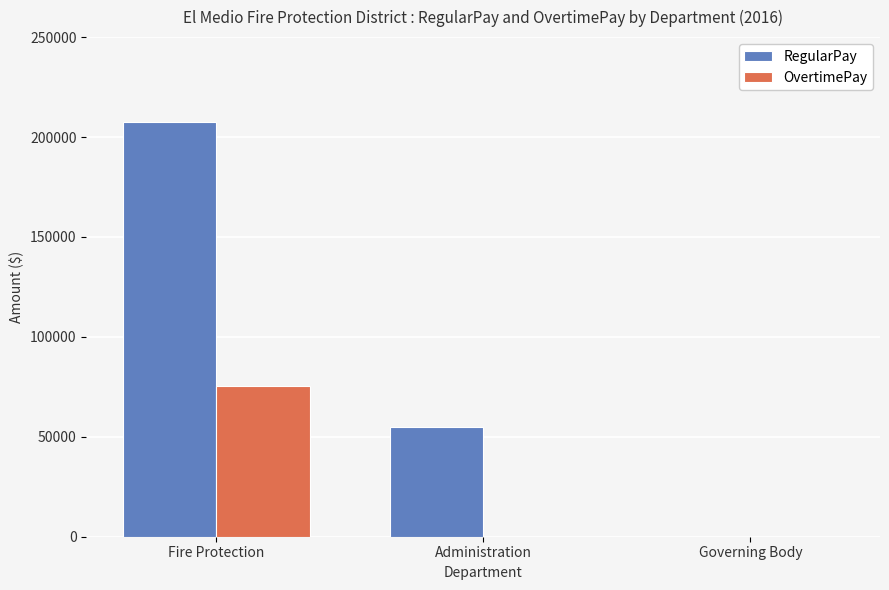

Where does the RegularPay series first go above 54915?

Fire Protection